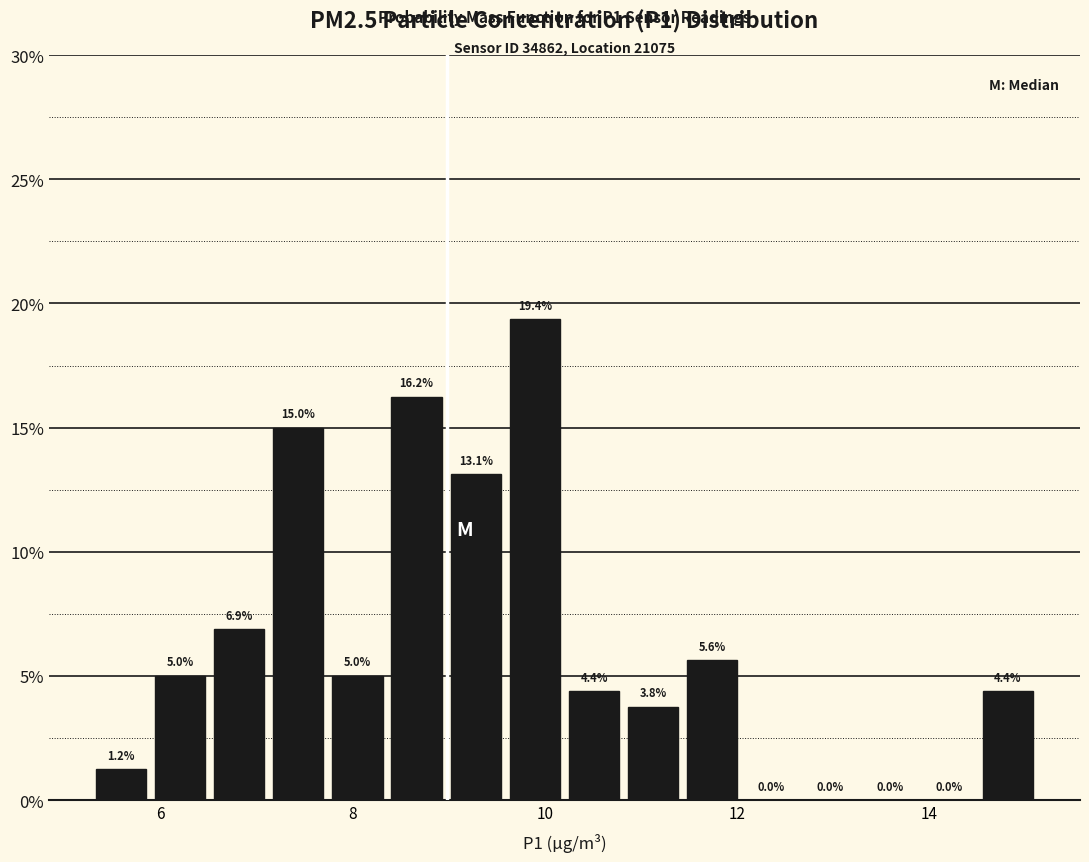

Around what value on the x-axis is the tallest bar? Give the approximate position of its centre, as read against the axis.

9.8